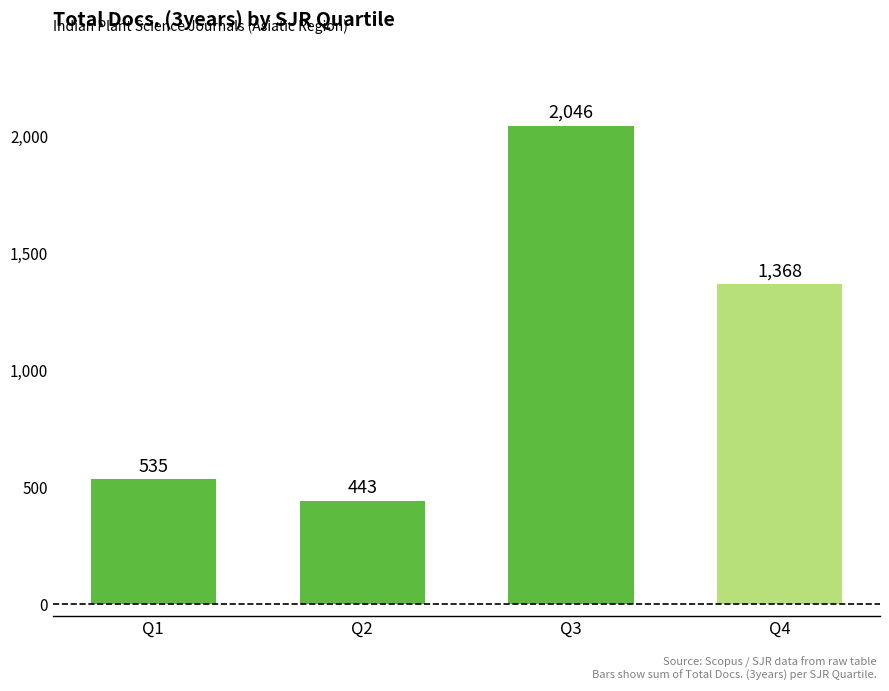

How many data points are less than 1368?

2